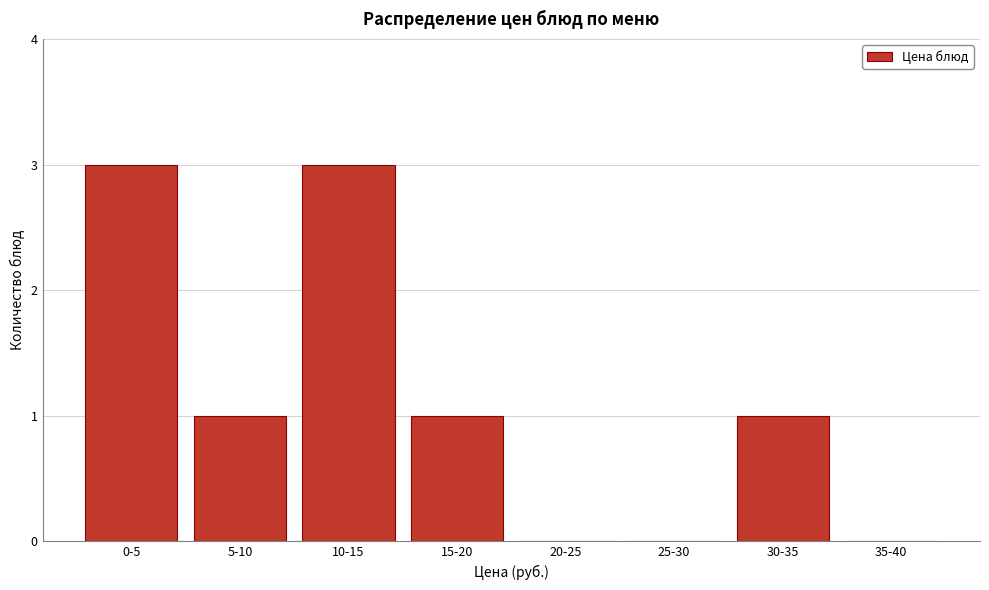

Reading left to right, transcribe all the data shown in this chart.

0-5=3	5-10=1	10-15=3	15-20=1	20-25=0	25-30=0	30-35=1	35-40=0